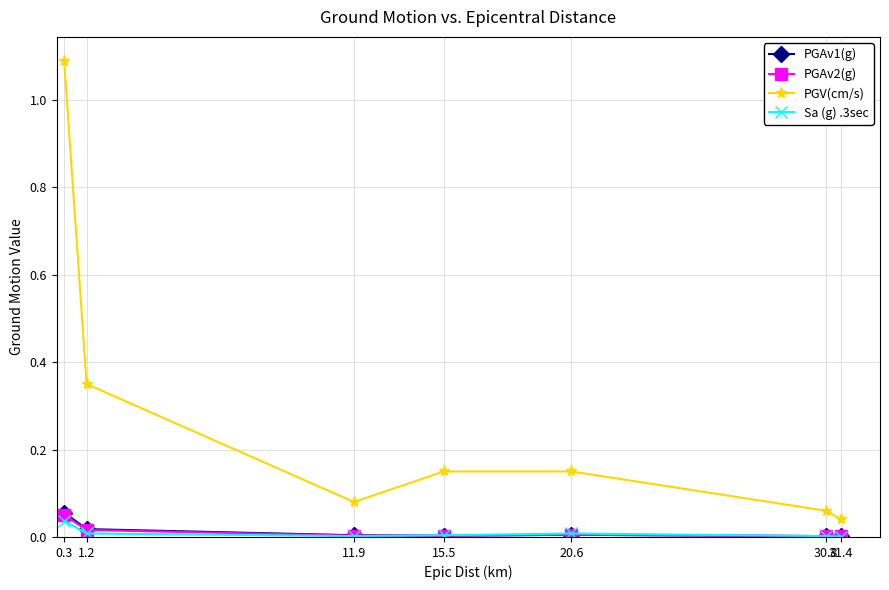

True or false: PGAv2(g) and PGV(cm/s) cross at least once.

False